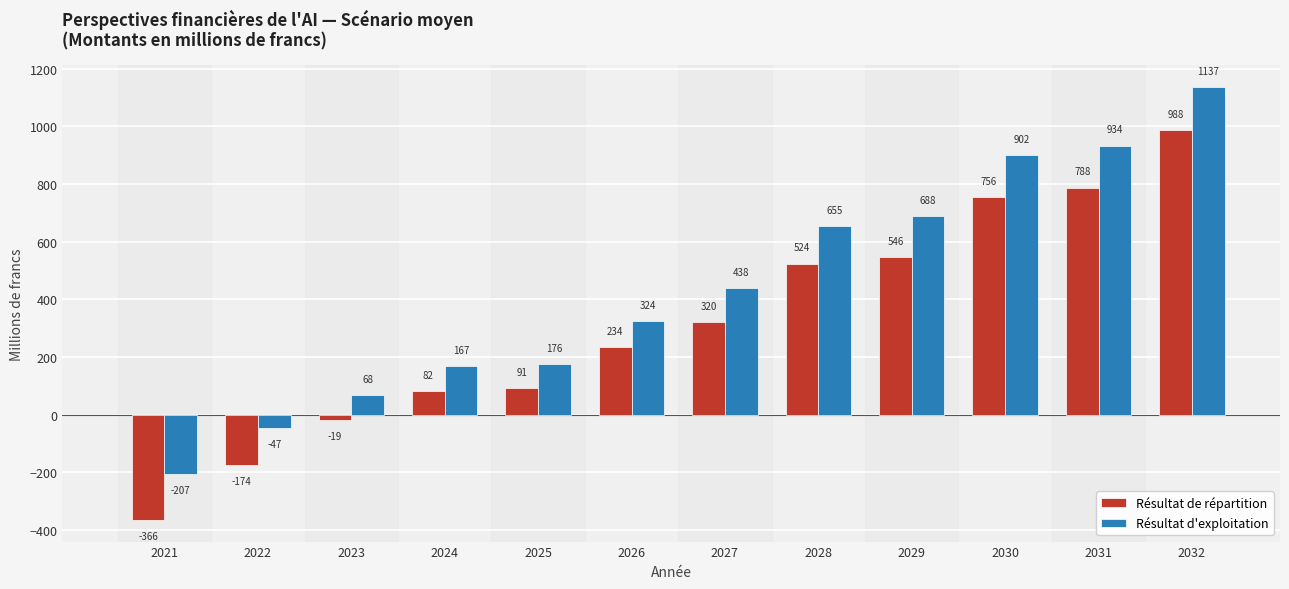

At how many categories does at least one series exceed 854?

3